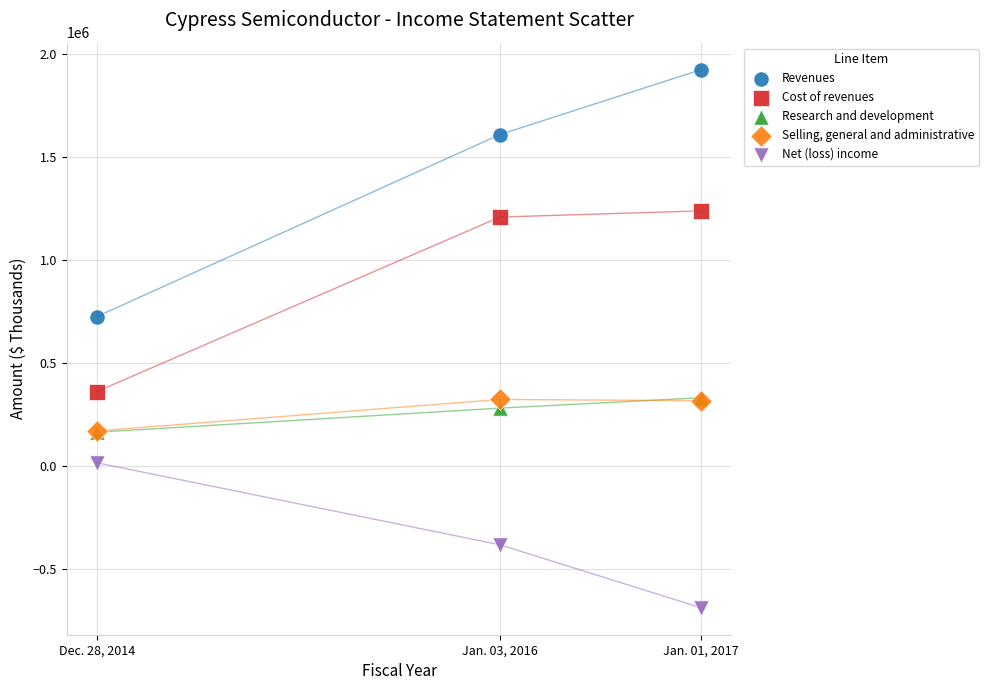

In the Selling, general and administrative series, what Y value is closest to 247155?

317383